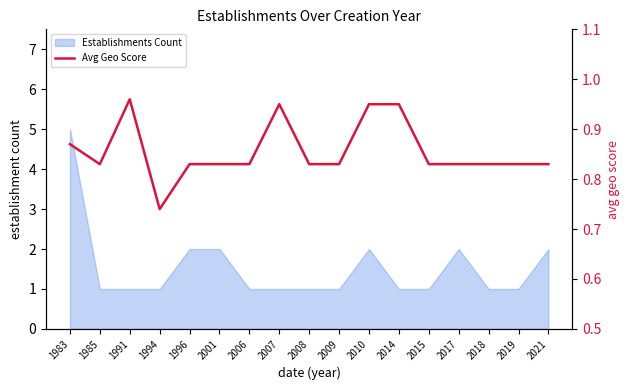

What is the difference between the values at 2008 and 1991?

0.1